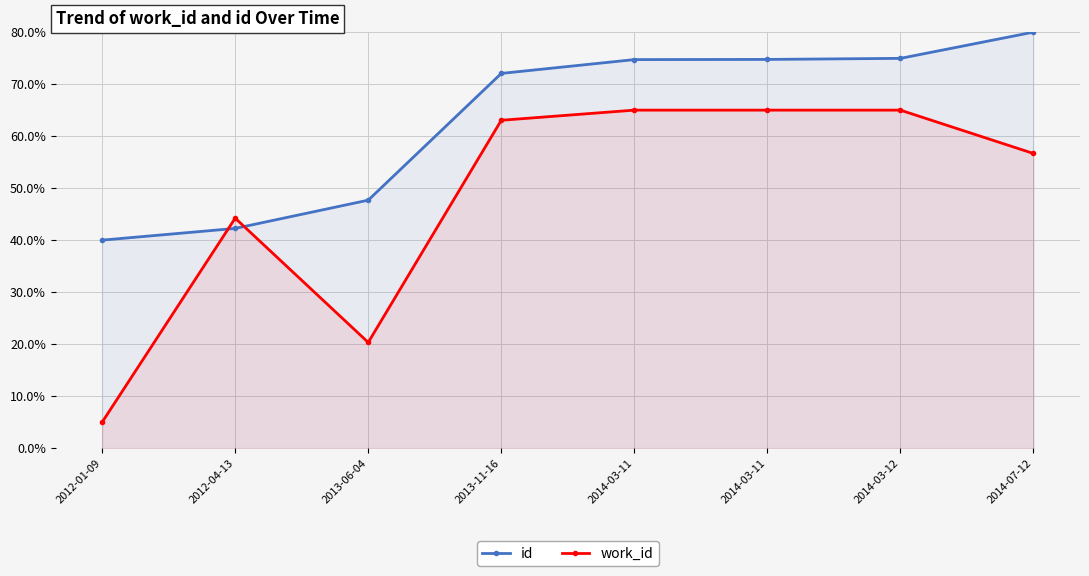

Reading left to right, transcribe all the data shown in this chart.

id: 40.0	42.3	47.7	72.1	74.7	74.8	75.0	80.0
work_id: 5.0	44.2	20.3	63.1	65.0	65.0	65.0	56.7